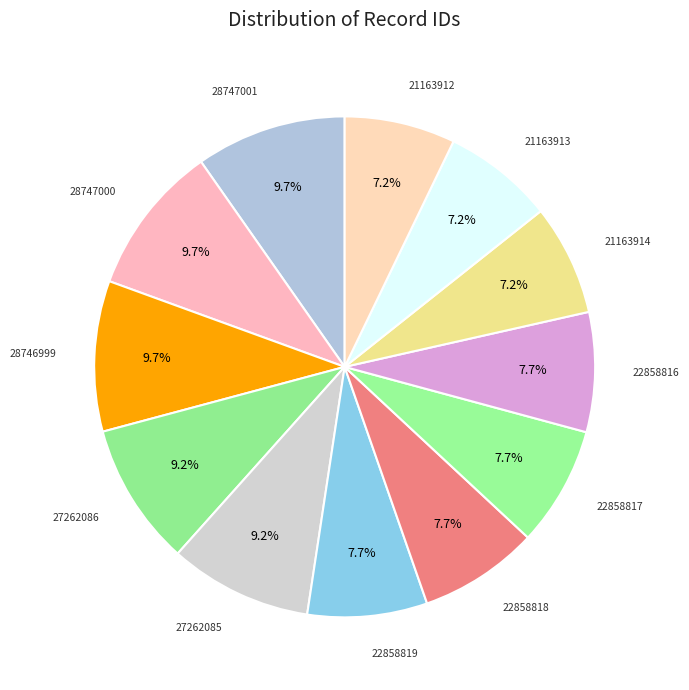

How many segments does this pie chart have?

12